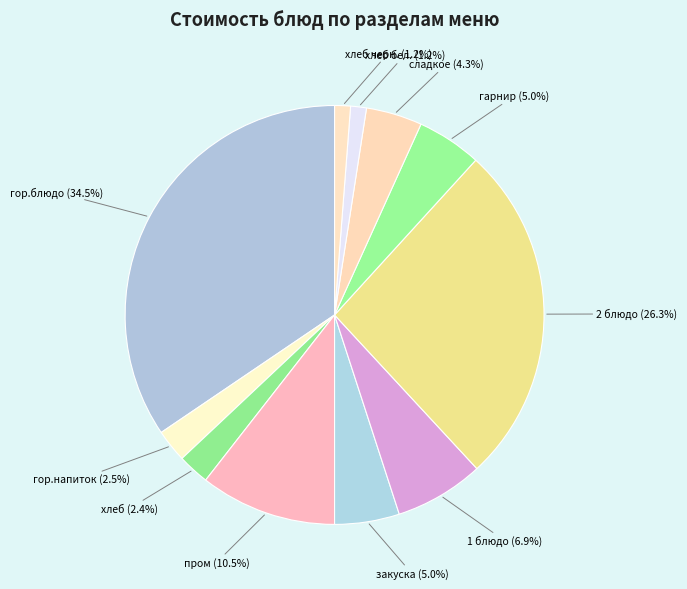

What percentage do 2 блюдо and хлеб together represent?

28.8%